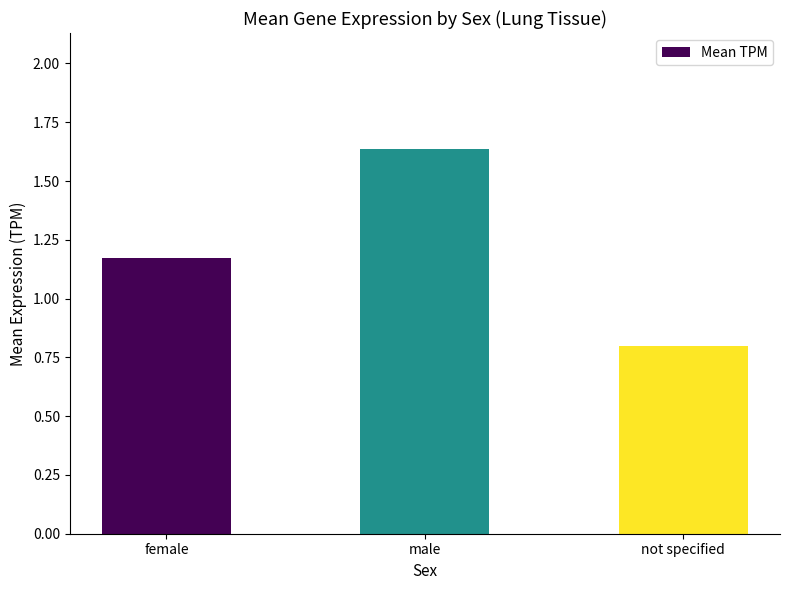

What is the value of the 3rd bar from the left?

0.8